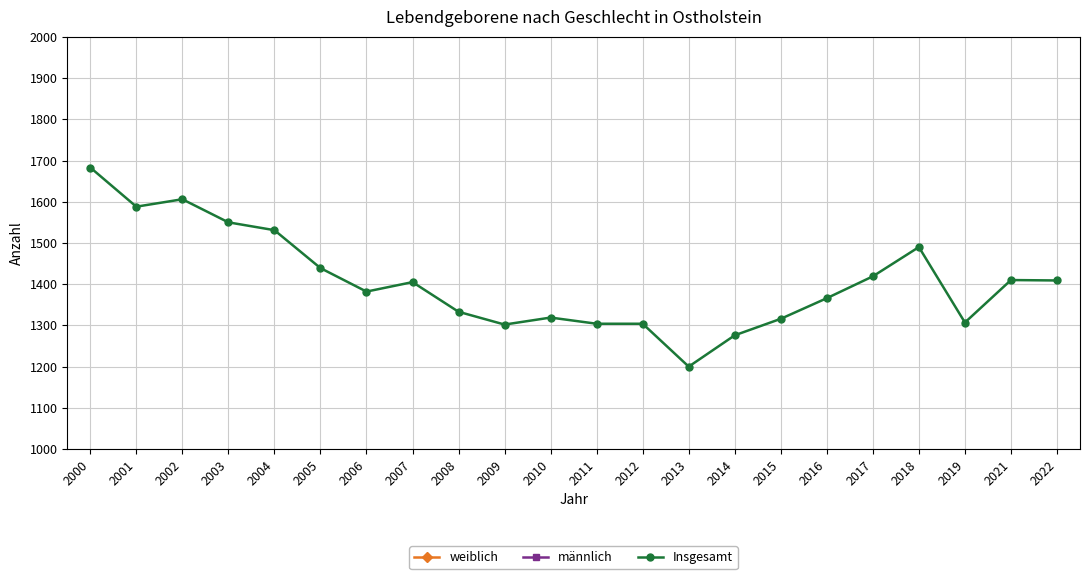

What is the lowest value of the Insgesamt series?

1200